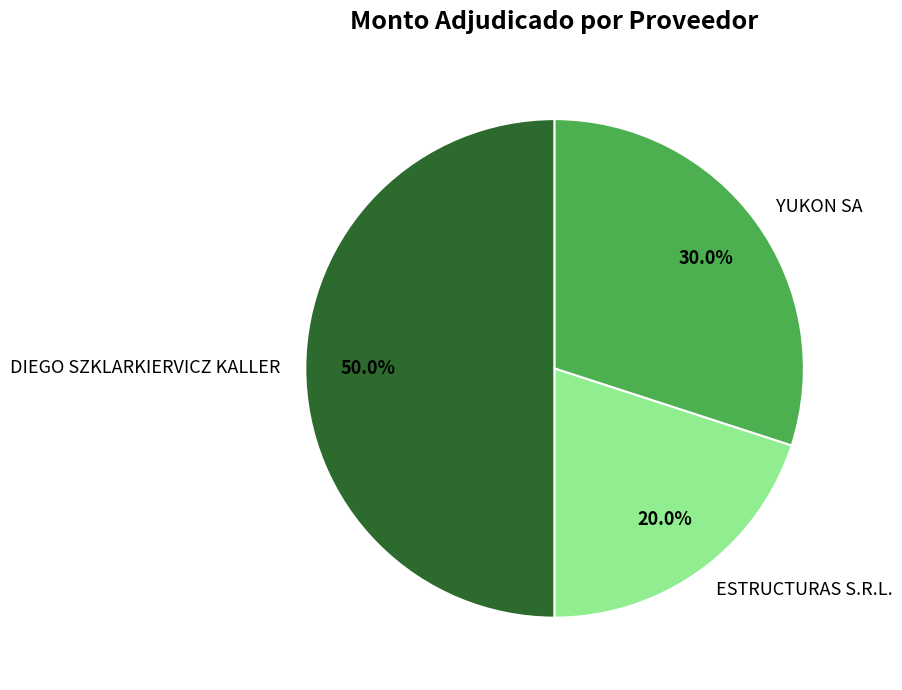

To the nearest percent, what is the combined percentage of DIEGO SZKLARKIERVICZ KALLER and ESTRUCTURAS S.R.L.?

70%